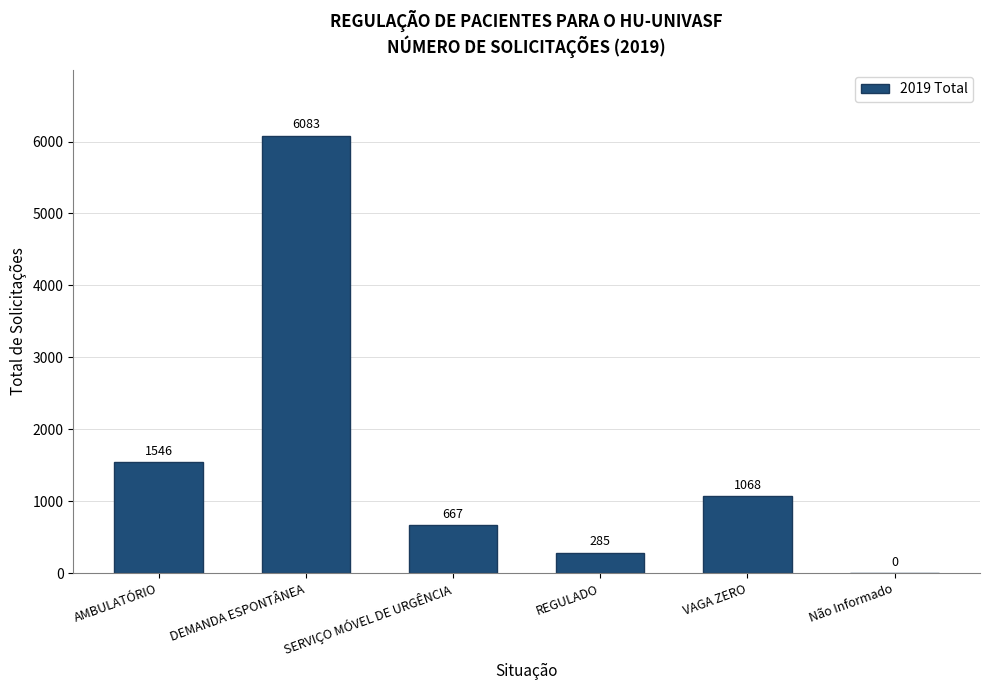

How many values are above zero?

5